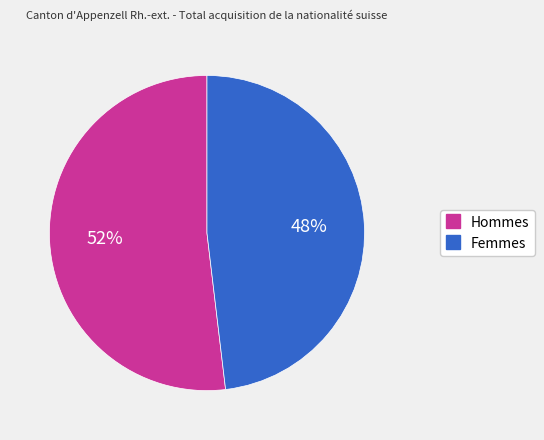

To the nearest percent, what percentage of the pie is Femmes?

48%